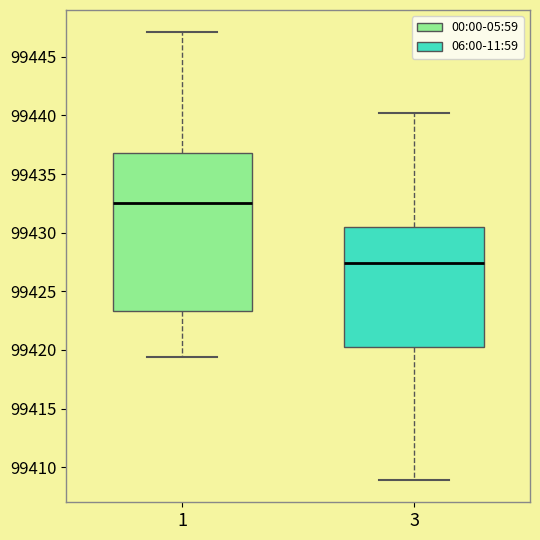

Reading left to right, transcribe this box plot: for each box, give where its median line is, the range the box spans, and where its two whiskers end, as read against the y-axis. The values are not printed on the chart, so give them approximately, as read against the axis.

1: median 99432.5, box 99423.5 to 99437.0, whiskers 99419.5 to 99447.0
3: median 99427.5, box 99420.0 to 99430.5, whiskers 99409.0 to 99440.0